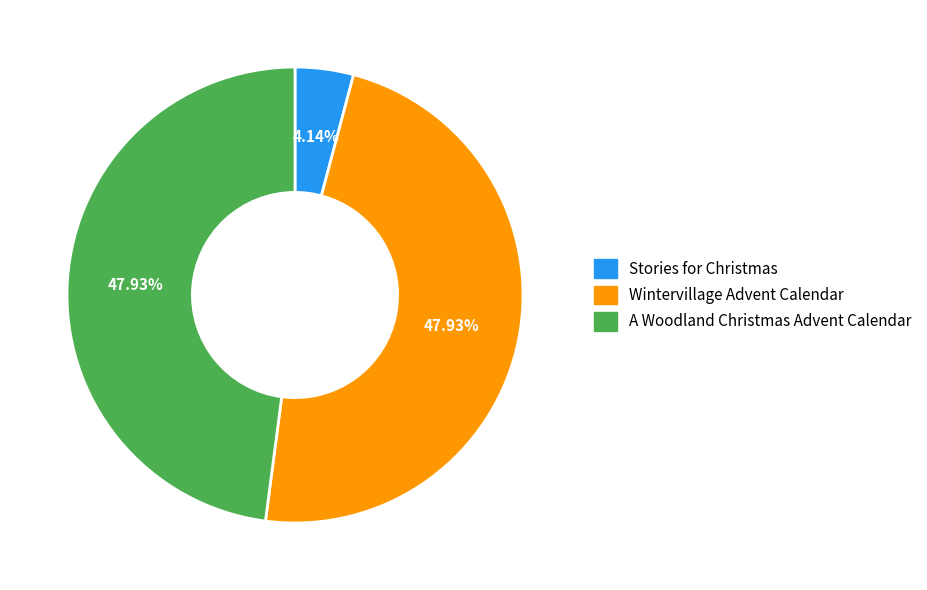

Does any single category account for the majority?

No